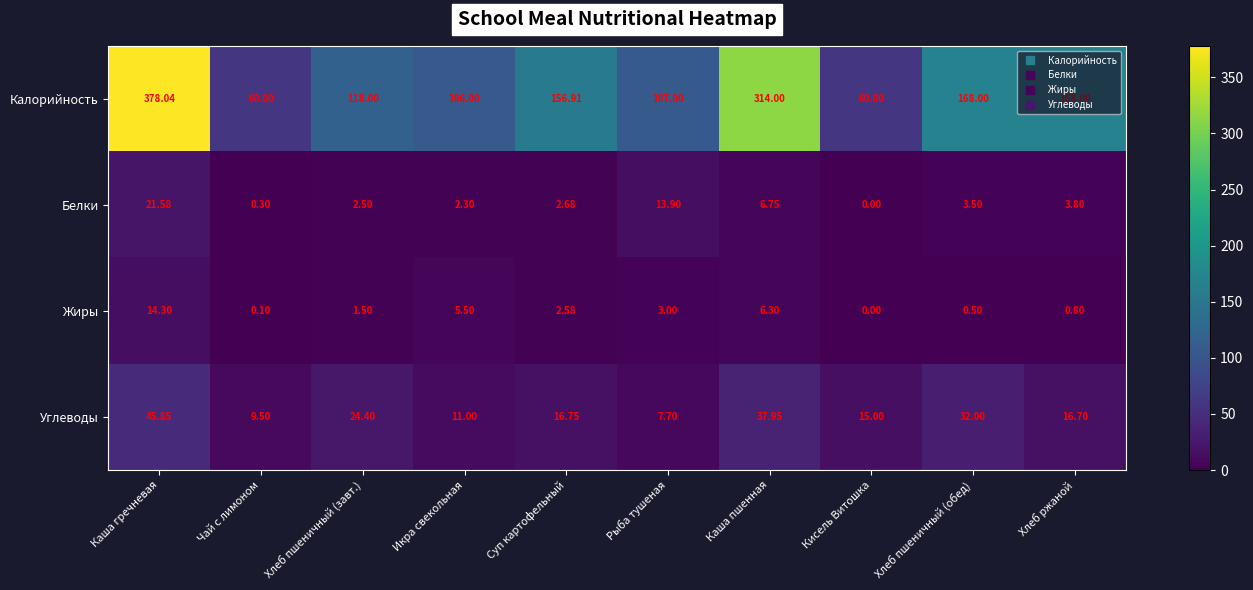

Where does the Калорийность series first go above 156?

Каша гречневая